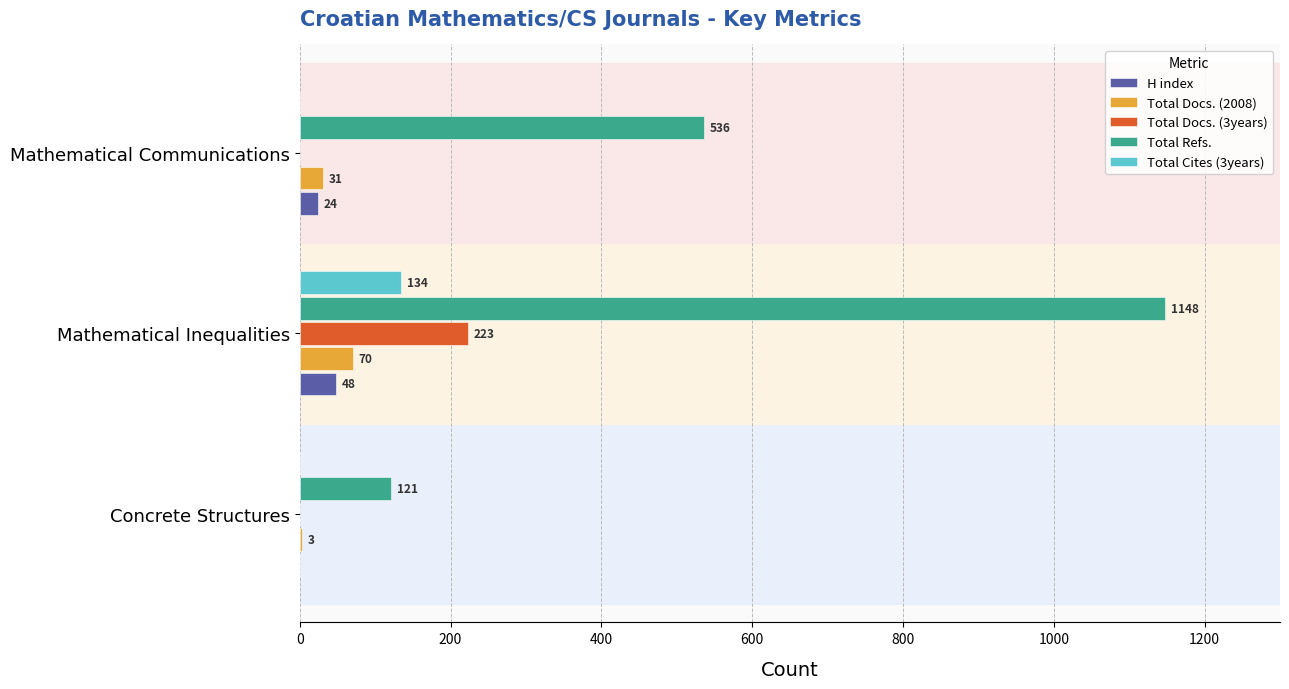

Which series has the largest total across all categories?

Total Refs.